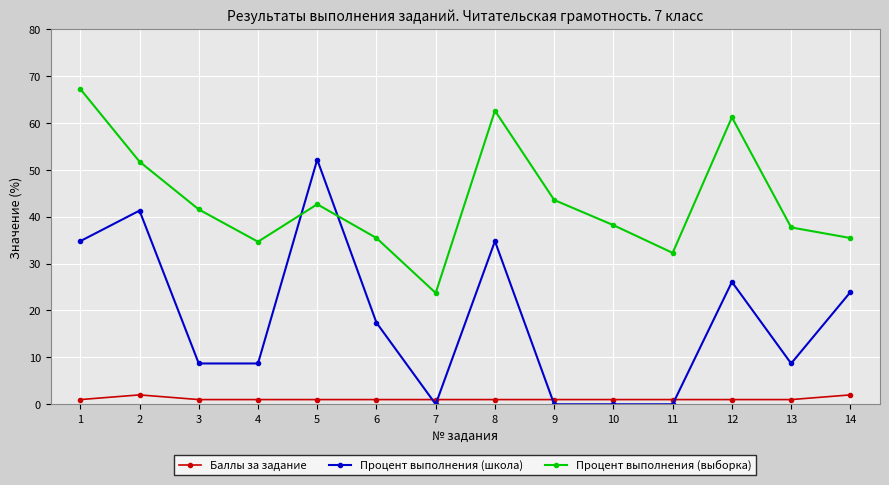

Rank the series at 6 from lowest to highest value.

Баллы за задание, Процент выполнения (школа), Процент выполнения (выборка)